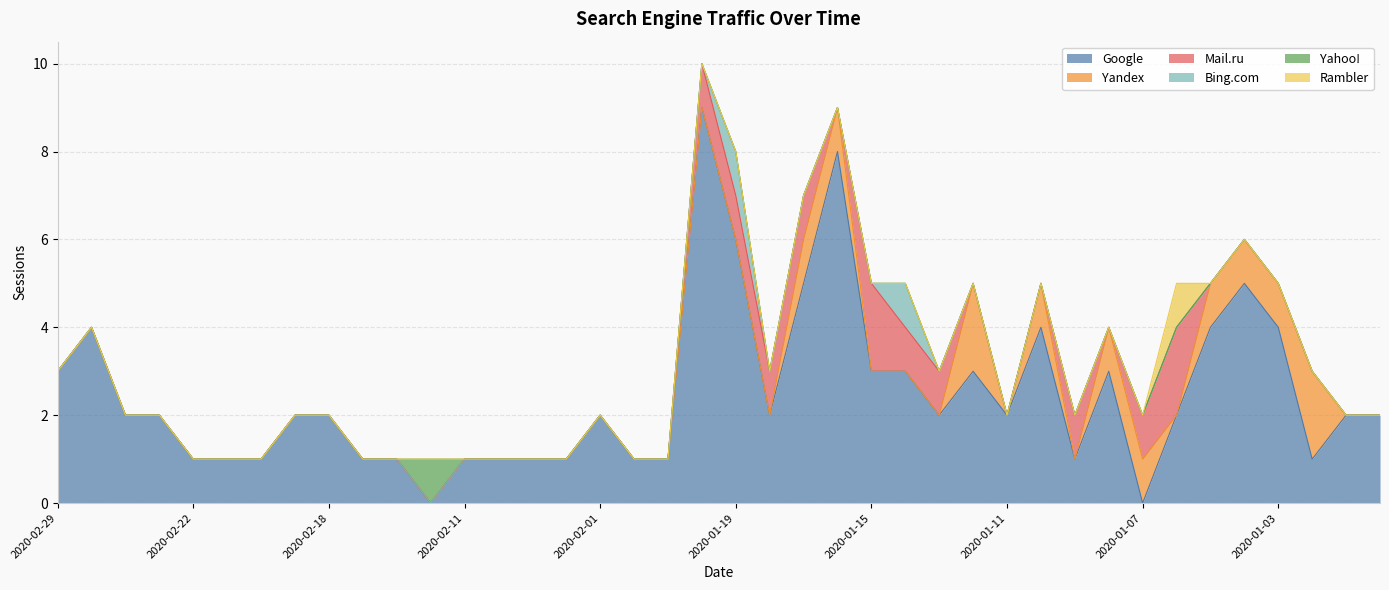

Reading left to right, what are all the values shown in this chart?

Google: 2020-02-29=3	2020-02-27=4	2020-02-26=2	2020-02-25=2	2020-02-22=1	2020-02-21=1	2020-02-20=1	2020-02-19=2	2020-02-18=2	2020-02-17=1	2020-02-14=1	2020-02-12=0	2020-02-11=1	2020-02-10=1	2020-02-07=1	2020-02-04=1	2020-02-01=2	2020-01-30=1	2020-01-21=1	2020-01-20=9	2020-01-19=6	2020-01-18=2	2020-01-17=5	2020-01-16=8	2020-01-15=3	2020-01-14=3	2020-01-13=2	2020-01-12=3	2020-01-11=2	2020-01-10=4	2020-01-09=1	2020-01-08=3	2020-01-07=0	2020-01-06=2	2020-01-05=4	2020-01-04=5	2020-01-03=4	2020-01-02=1	2020-01-01=2	2019-12-31=2
Yandex: 2020-02-29=0	2020-02-27=0	2020-02-26=0	2020-02-25=0	2020-02-22=0	2020-02-21=0	2020-02-20=0	2020-02-19=0	2020-02-18=0	2020-02-17=0	2020-02-14=0	2020-02-12=0	2020-02-11=0	2020-02-10=0	2020-02-07=0	2020-02-04=0	2020-02-01=0	2020-01-30=0	2020-01-21=0	2020-01-20=0	2020-01-19=0	2020-01-18=0	2020-01-17=1	2020-01-16=1	2020-01-15=0	2020-01-14=0	2020-01-13=0	2020-01-12=2	2020-01-11=0	2020-01-10=1	2020-01-09=0	2020-01-08=1	2020-01-07=1	2020-01-06=0	2020-01-05=1	2020-01-04=1	2020-01-03=1	2020-01-02=2	2020-01-01=0	2019-12-31=0
Mail.ru: 2020-02-29=0	2020-02-27=0	2020-02-26=0	2020-02-25=0	2020-02-22=0	2020-02-21=0	2020-02-20=0	2020-02-19=0	2020-02-18=0	2020-02-17=0	2020-02-14=0	2020-02-12=0	2020-02-11=0	2020-02-10=0	2020-02-07=0	2020-02-04=0	2020-02-01=0	2020-01-30=0	2020-01-21=0	2020-01-20=1	2020-01-19=1	2020-01-18=1	2020-01-17=1	2020-01-16=0	2020-01-15=2	2020-01-14=1	2020-01-13=1	2020-01-12=0	2020-01-11=0	2020-01-10=0	2020-01-09=1	2020-01-08=0	2020-01-07=1	2020-01-06=2	2020-01-05=0	2020-01-04=0	2020-01-03=0	2020-01-02=0	2020-01-01=0	2019-12-31=0
Bing.com: 2020-02-29=0	2020-02-27=0	2020-02-26=0	2020-02-25=0	2020-02-22=0	2020-02-21=0	2020-02-20=0	2020-02-19=0	2020-02-18=0	2020-02-17=0	2020-02-14=0	2020-02-12=0	2020-02-11=0	2020-02-10=0	2020-02-07=0	2020-02-04=0	2020-02-01=0	2020-01-30=0	2020-01-21=0	2020-01-20=0	2020-01-19=1	2020-01-18=0	2020-01-17=0	2020-01-16=0	2020-01-15=0	2020-01-14=1	2020-01-13=0	2020-01-12=0	2020-01-11=0	2020-01-10=0	2020-01-09=0	2020-01-08=0	2020-01-07=0	2020-01-06=0	2020-01-05=0	2020-01-04=0	2020-01-03=0	2020-01-02=0	2020-01-01=0	2019-12-31=0
Yahoo!: 2020-02-29=0	2020-02-27=0	2020-02-26=0	2020-02-25=0	2020-02-22=0	2020-02-21=0	2020-02-20=0	2020-02-19=0	2020-02-18=0	2020-02-17=0	2020-02-14=0	2020-02-12=1	2020-02-11=0	2020-02-10=0	2020-02-07=0	2020-02-04=0	2020-02-01=0	2020-01-30=0	2020-01-21=0	2020-01-20=0	2020-01-19=0	2020-01-18=0	2020-01-17=0	2020-01-16=0	2020-01-15=0	2020-01-14=0	2020-01-13=0	2020-01-12=0	2020-01-11=0	2020-01-10=0	2020-01-09=0	2020-01-08=0	2020-01-07=0	2020-01-06=0	2020-01-05=0	2020-01-04=0	2020-01-03=0	2020-01-02=0	2020-01-01=0	2019-12-31=0
Rambler: 2020-02-29=0	2020-02-27=0	2020-02-26=0	2020-02-25=0	2020-02-22=0	2020-02-21=0	2020-02-20=0	2020-02-19=0	2020-02-18=0	2020-02-17=0	2020-02-14=0	2020-02-12=0	2020-02-11=0	2020-02-10=0	2020-02-07=0	2020-02-04=0	2020-02-01=0	2020-01-30=0	2020-01-21=0	2020-01-20=0	2020-01-19=0	2020-01-18=0	2020-01-17=0	2020-01-16=0	2020-01-15=0	2020-01-14=0	2020-01-13=0	2020-01-12=0	2020-01-11=0	2020-01-10=0	2020-01-09=0	2020-01-08=0	2020-01-07=0	2020-01-06=1	2020-01-05=0	2020-01-04=0	2020-01-03=0	2020-01-02=0	2020-01-01=0	2019-12-31=0